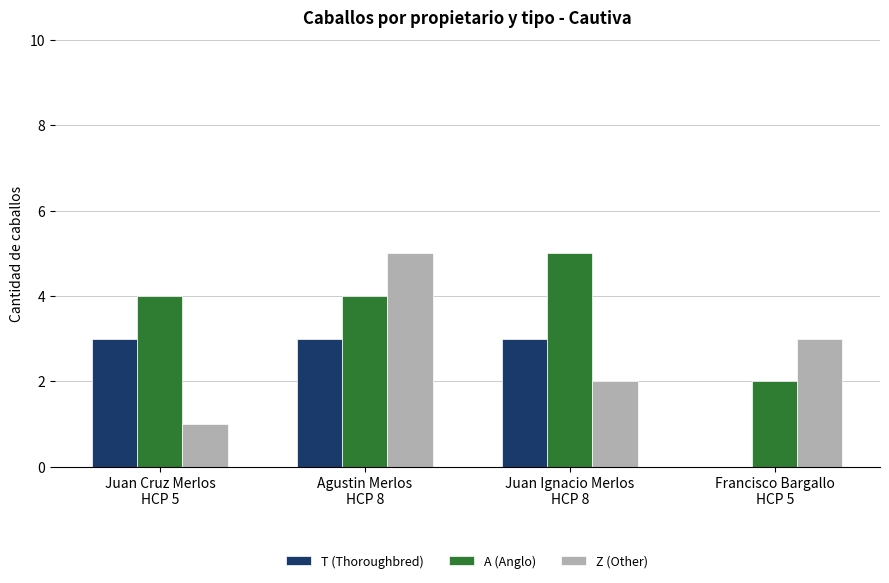

Which series has the largest total across all categories?

A (Anglo)